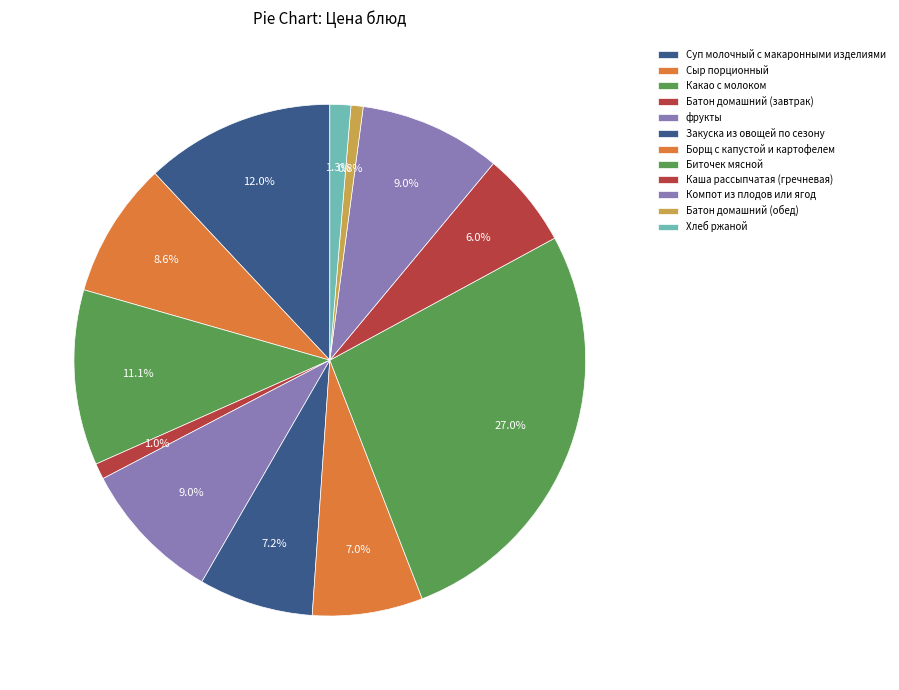

Which slice is the smallest?

Батон домашний (обед)